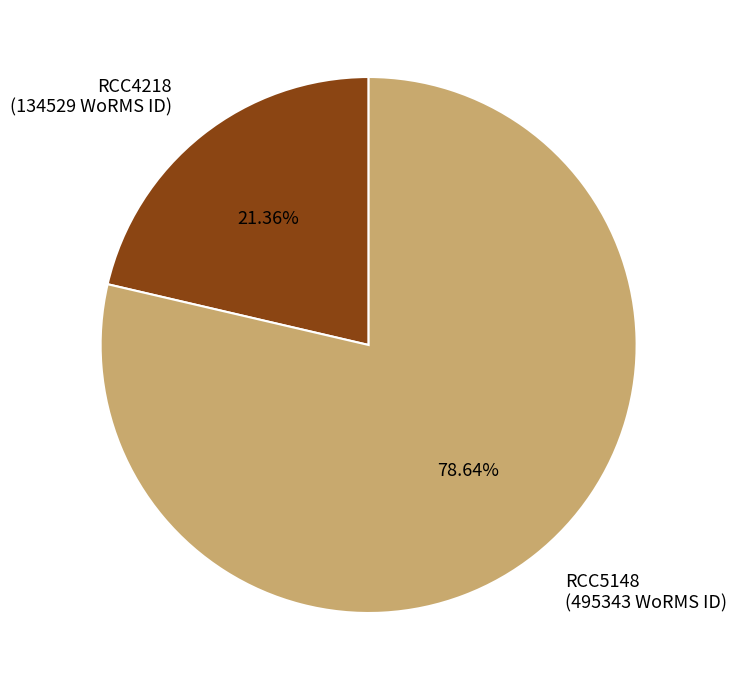

Approximately how many times larger is the value at RCC5148 (495343 WoRMS ID) compared to RCC4218 (134529 WoRMS ID)?

3.7